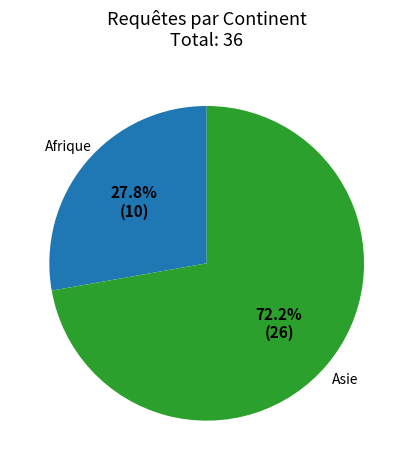

What is the majority slice?

Asie